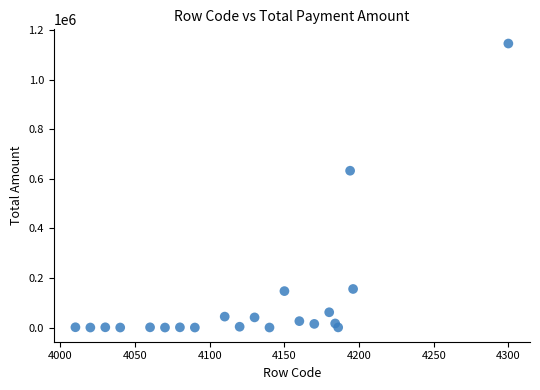

What Y value in the scatter plot is closest to 573375?

633145